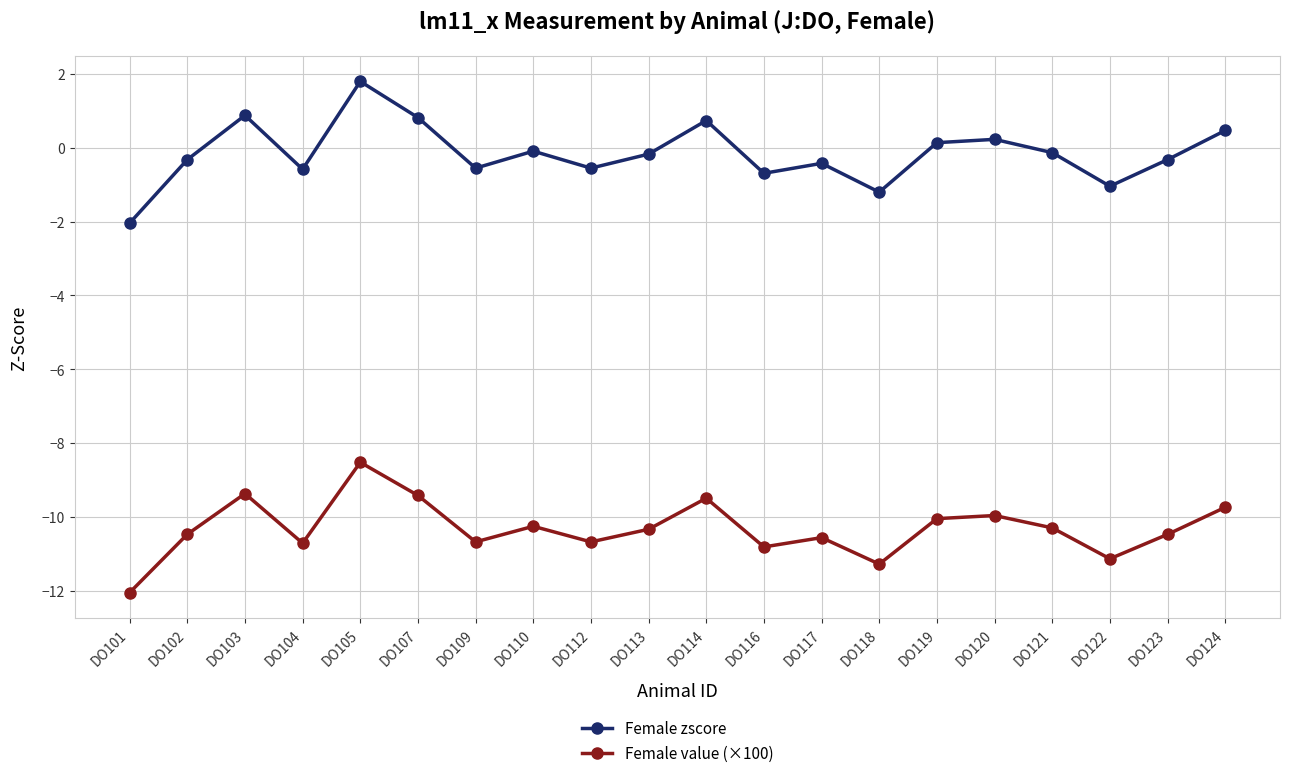

What is the difference between the highest and lowest values at DO104?

10.1